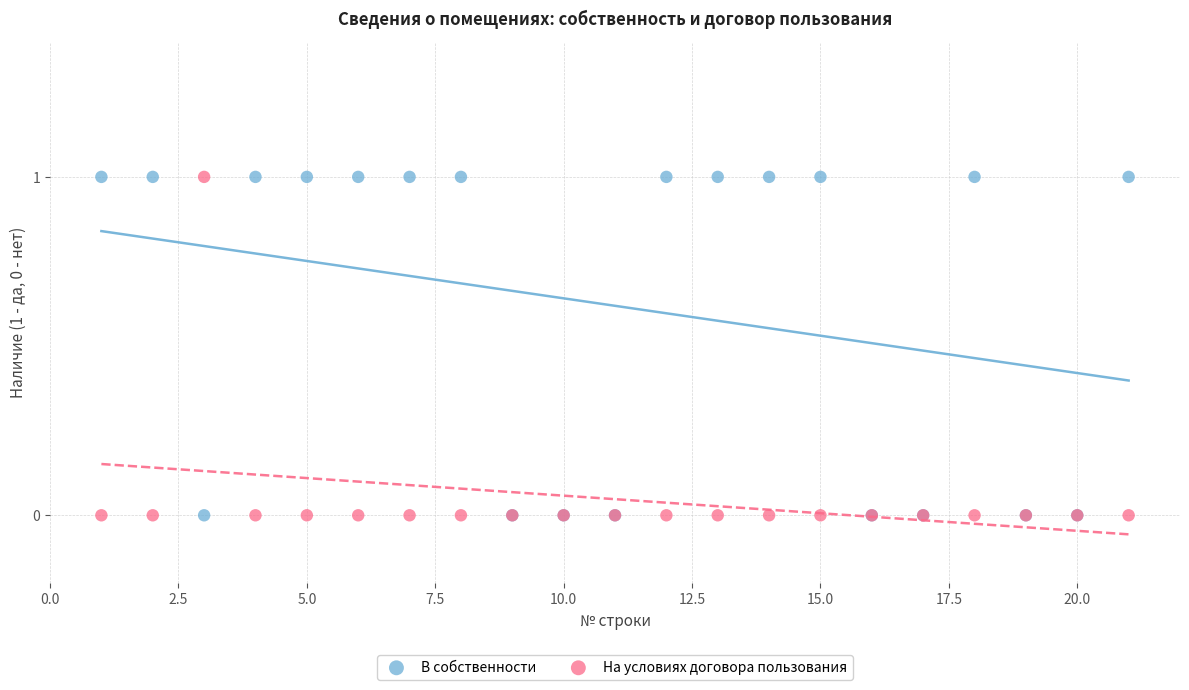

What is the X range (max minus min) for the scatter plot?

20